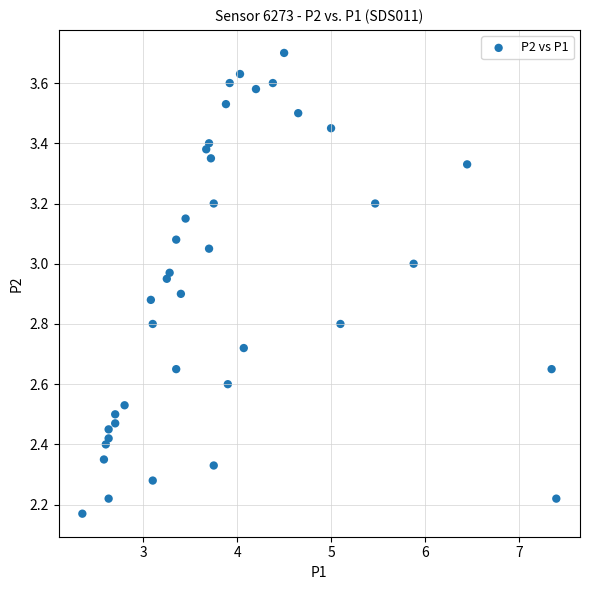

What is the range of X values (max minus min)?

5.1